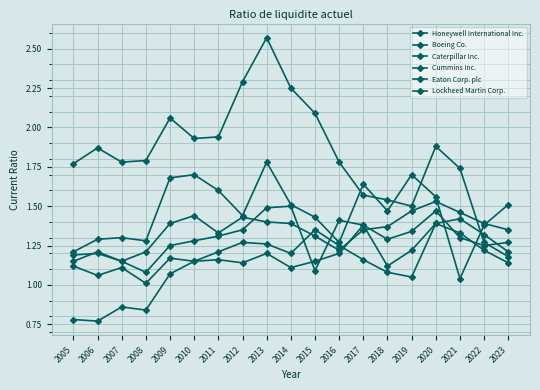

How many series are shown in this chart?

6